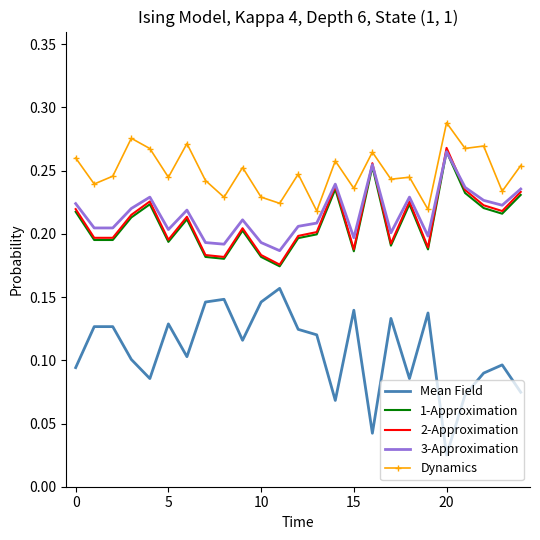

Which series has the largest total across all categories?

Dynamics